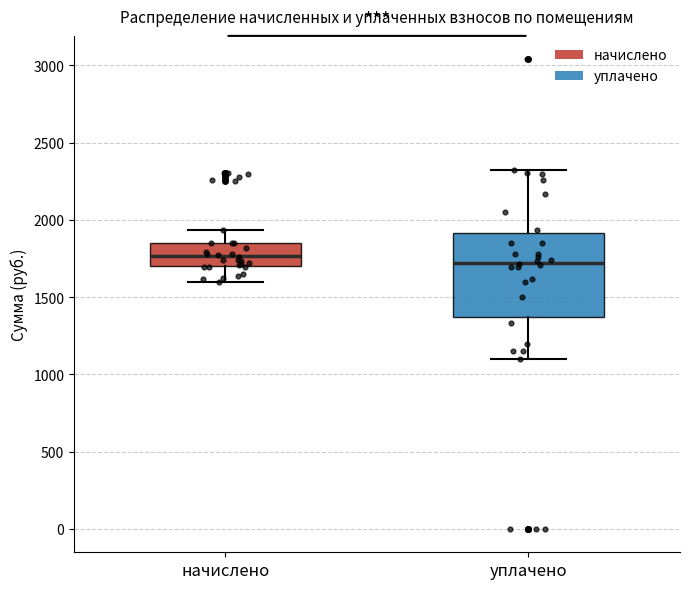

Reading left to right, transcribe this box plot: for each box, give where its median line is, the range the box spans, and where its two whiskers end, as read against the y-axis. The values are not printed on the chart, so give them approximately, as read against the axis.

начислено: median 1750, box 1700 to 1850, whiskers 1600 to 1950
уплачено: median 1700, box 1350 to 1900, whiskers 1100 to 2300